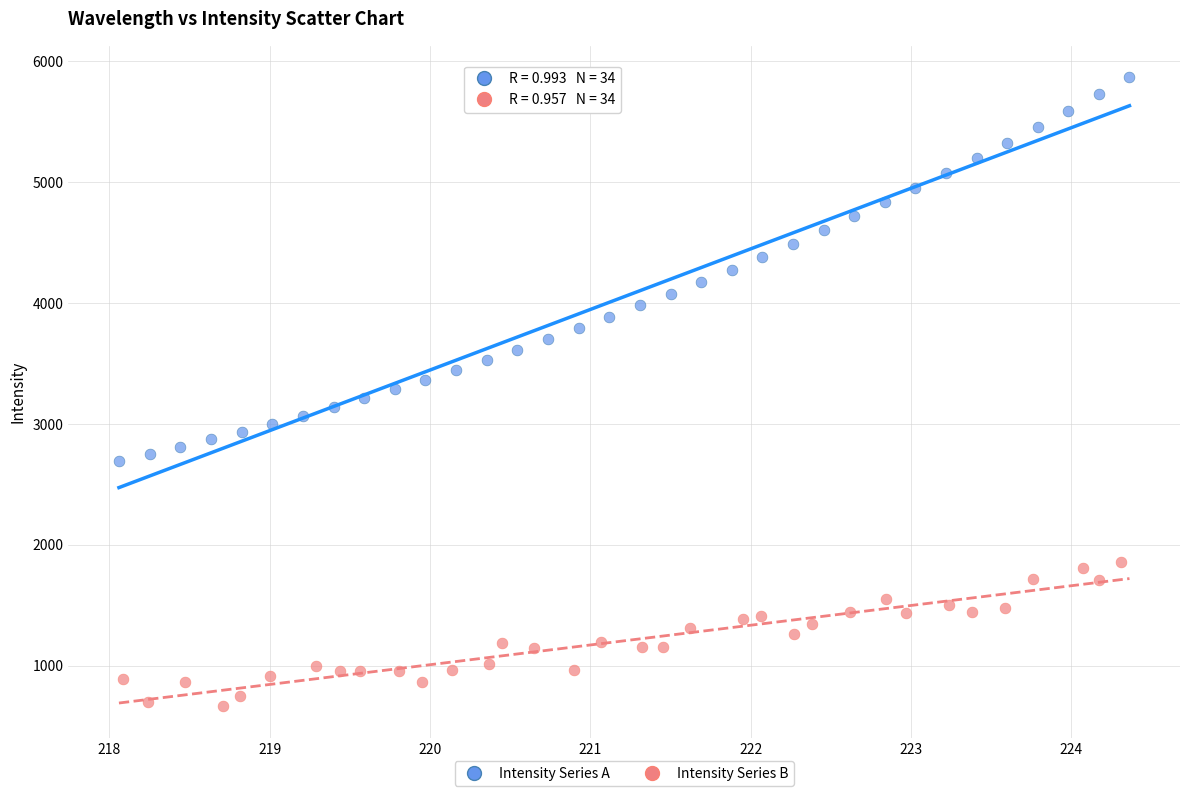

Which series contains the highest Y value?

Intensity Series A